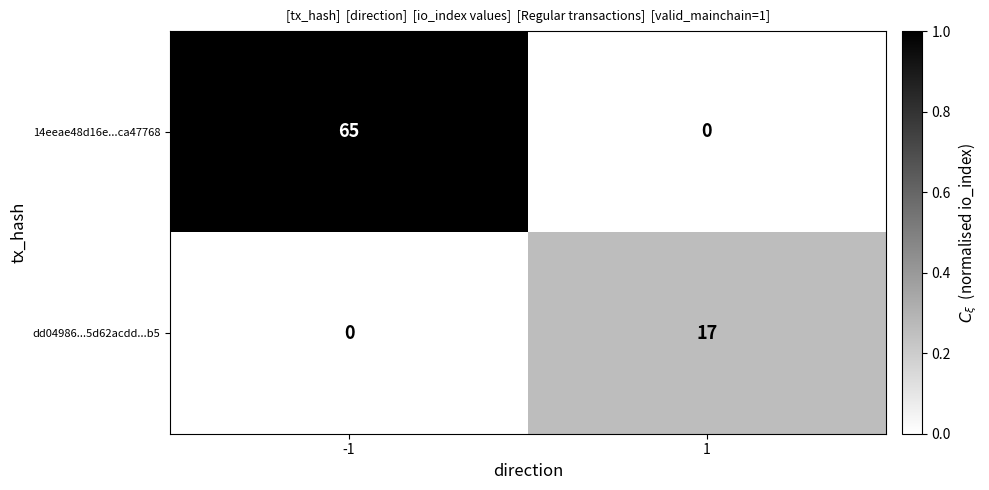

Is it true that dd04986...5d62acdd...b5 equals 17 at 1?

True